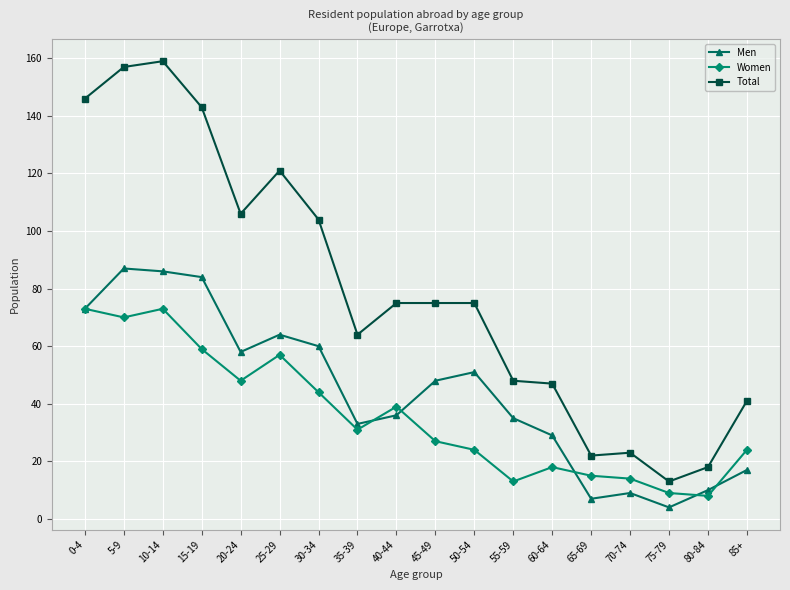

Between 35-39 and 55-59, which series saw the biggest shift?

Women